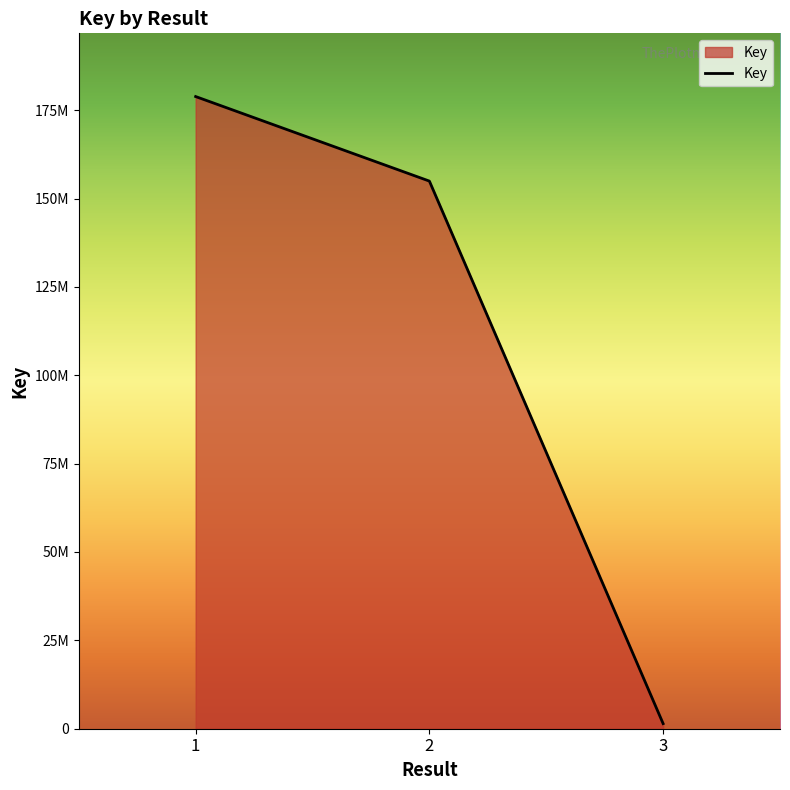

Is this an area chart (filled region under the line)?

Yes